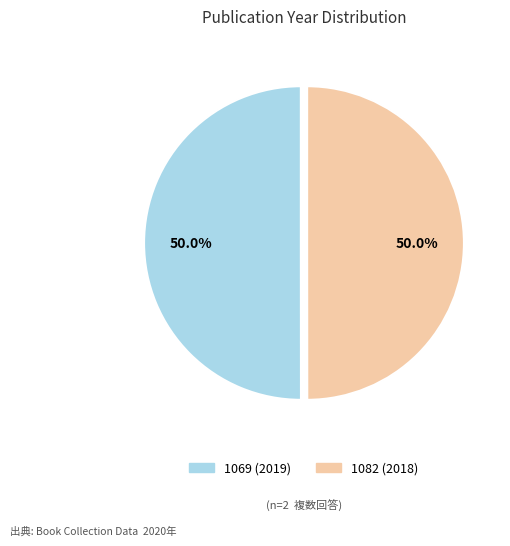

Approximately how many times larger is the value at 1082 (2018) compared to 1069 (2019)?

1.0